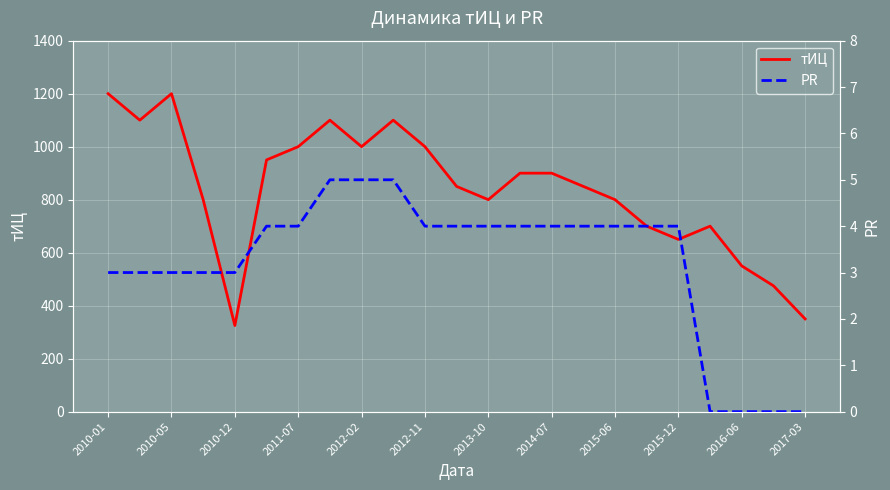

At which category is the sum across all series the highest?

2010-01